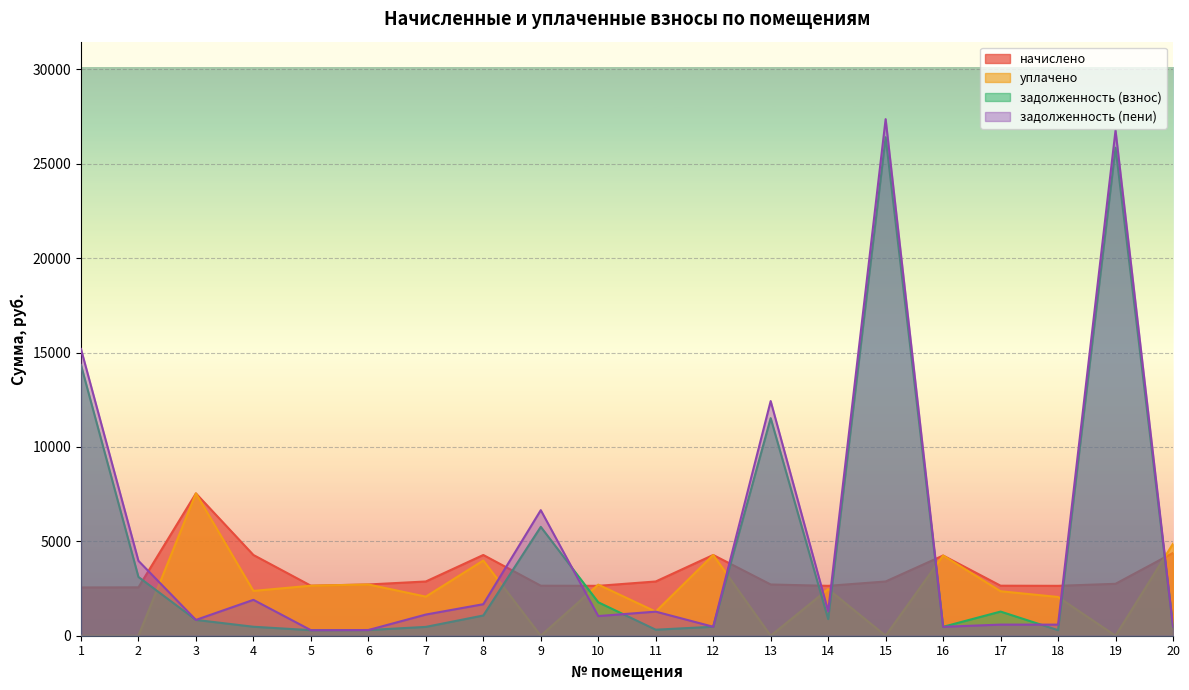

Is it true that начислено equals 1165.5 at 9?

False